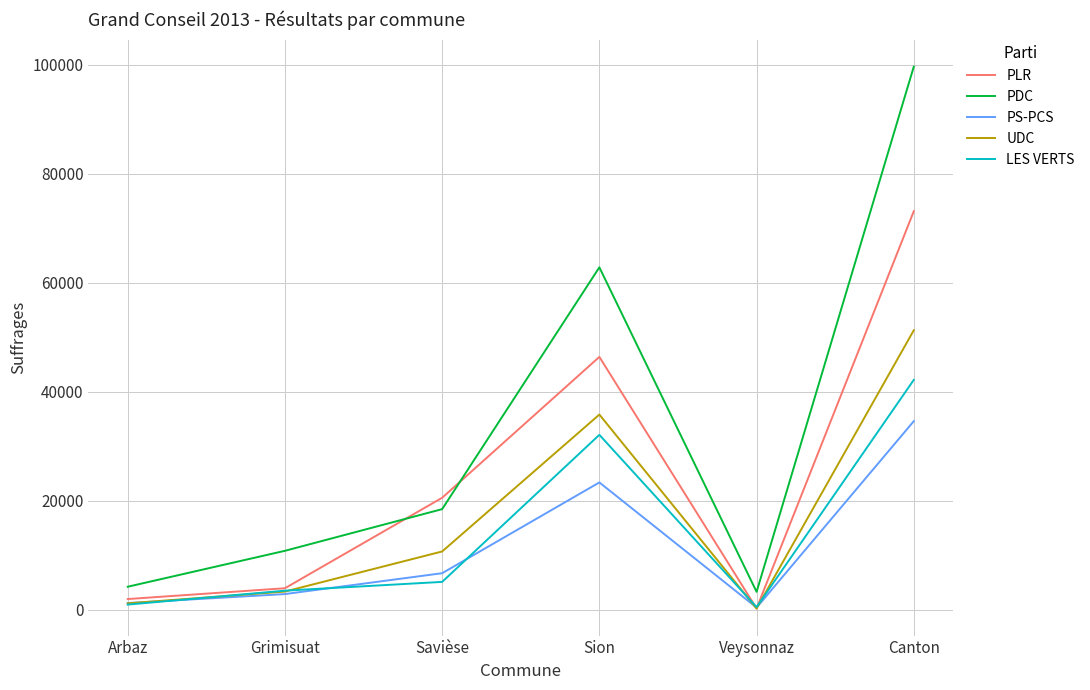

Reading left to right, transcribe all the data shown in this chart.

PLR: Arbaz=1973	Grimisuat=3956	Savièse=20549	Sion=46383	Veysonnaz=240	Canton=73101
PDC: Arbaz=4231	Grimisuat=10819	Savièse=18464	Sion=62815	Veysonnaz=3292	Canton=99621
PS-PCS: Arbaz=1237	Grimisuat=2885	Savièse=6711	Sion=23361	Veysonnaz=402	Canton=34596
UDC: Arbaz=1182	Grimisuat=3343	Savièse=10699	Sion=35807	Veysonnaz=240	Canton=51271
LES VERTS: Arbaz=956	Grimisuat=3510	Savièse=5119	Sion=32091	Veysonnaz=498	Canton=42174